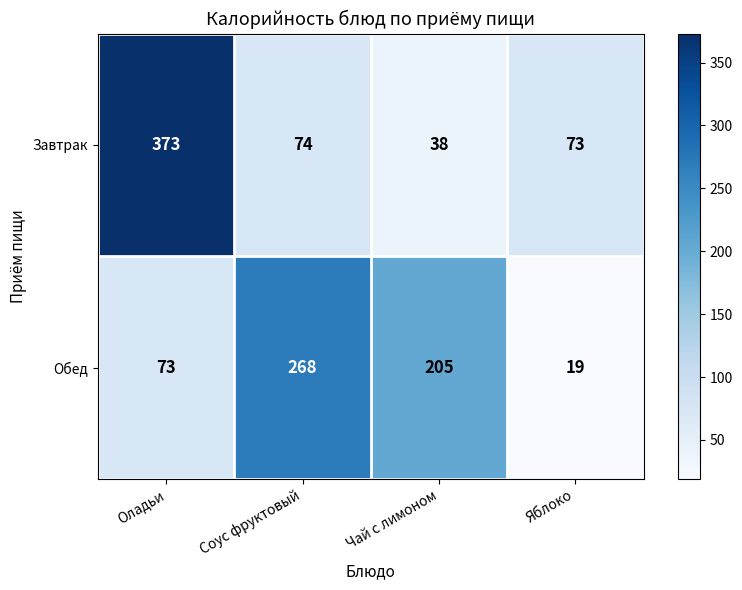

Count the number of categories in the chart.

4